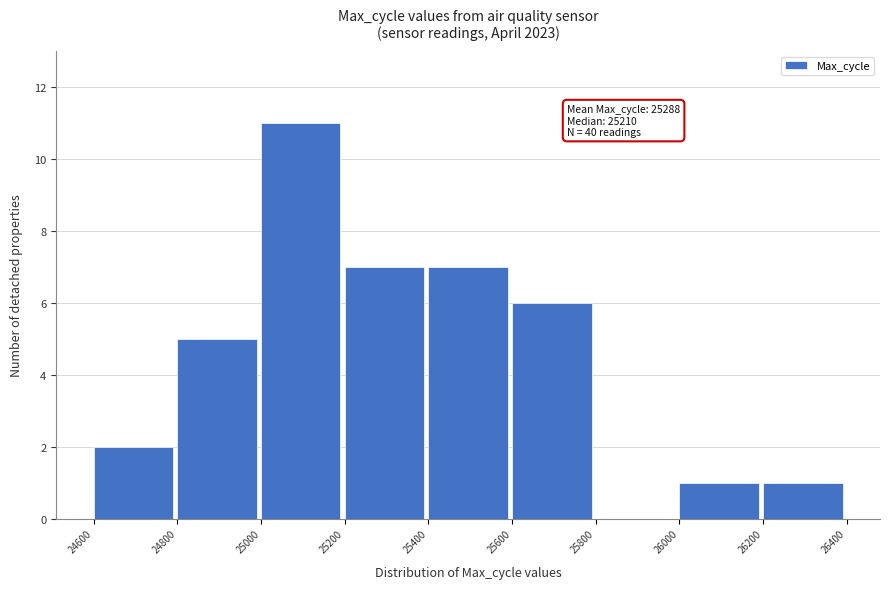

Which range on the x-axis has the tallest bar?

25000 to 25200